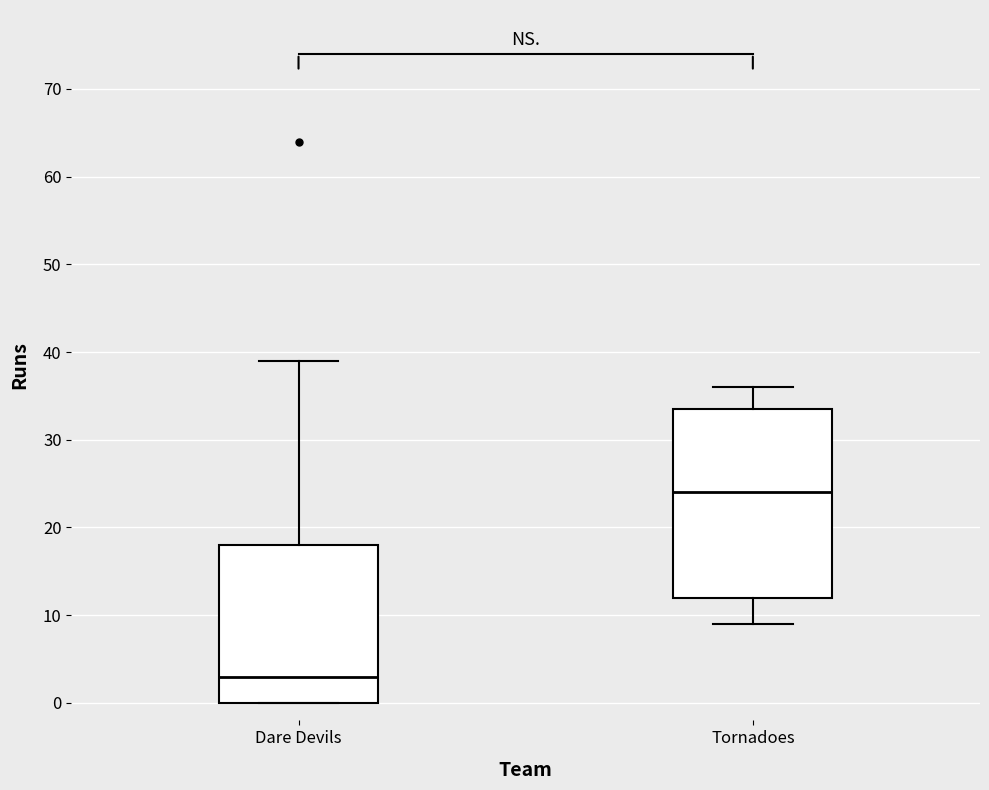

Which box has the lowest median line?

Dare Devils